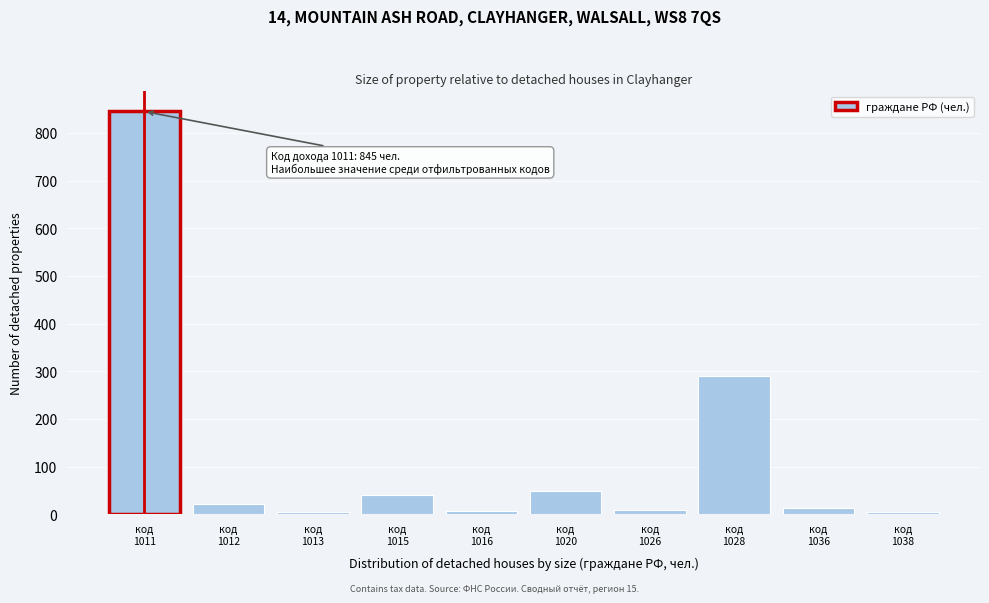

What is the greatest value displayed?

845